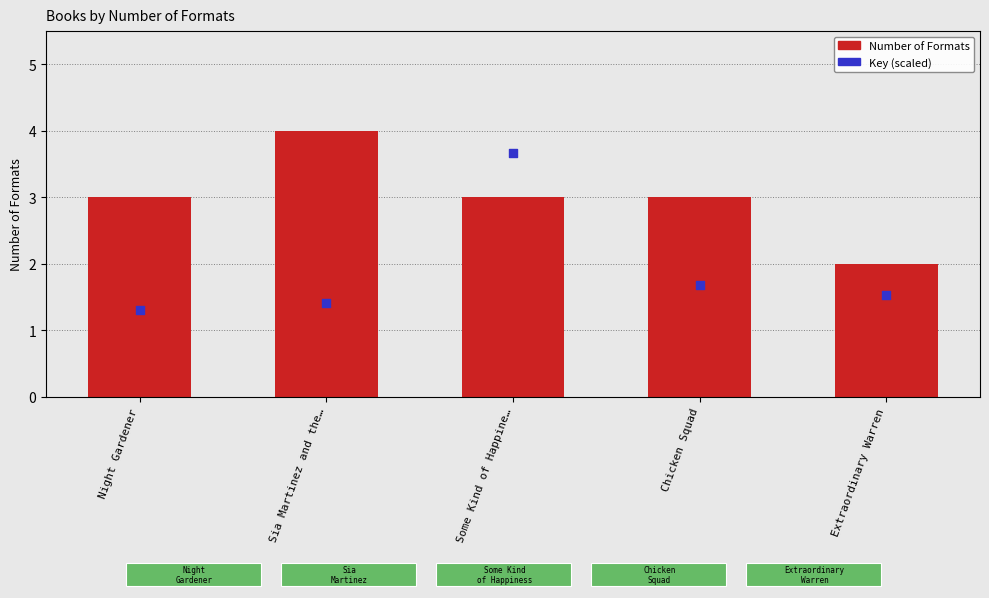

At how many categories does at least one series exceed 1?

5